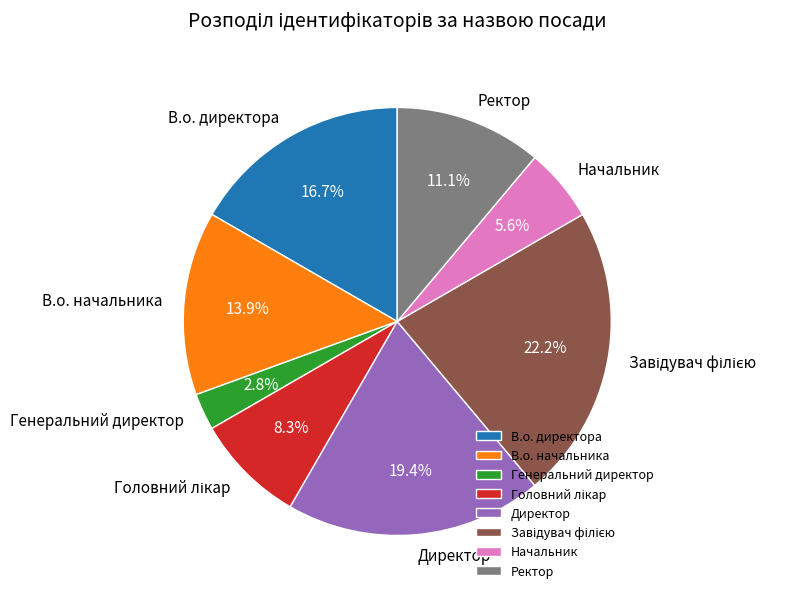

To the nearest percent, what is the difference between the largest and smallest slice percentages?

19%